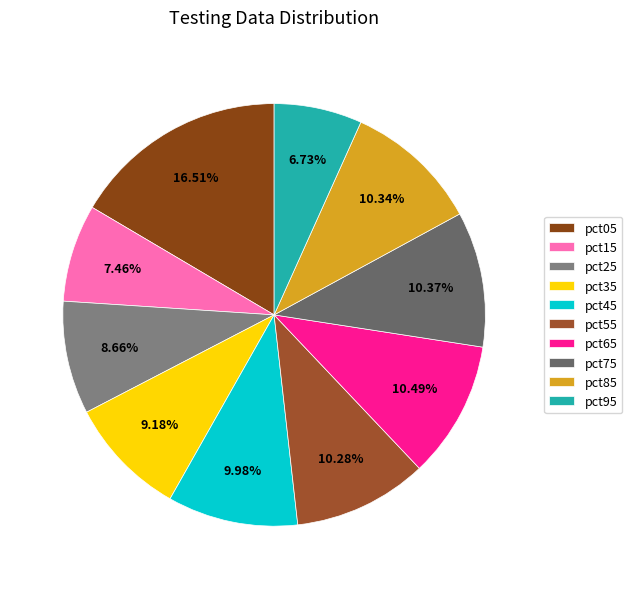

Is there a majority slice in this chart?

No